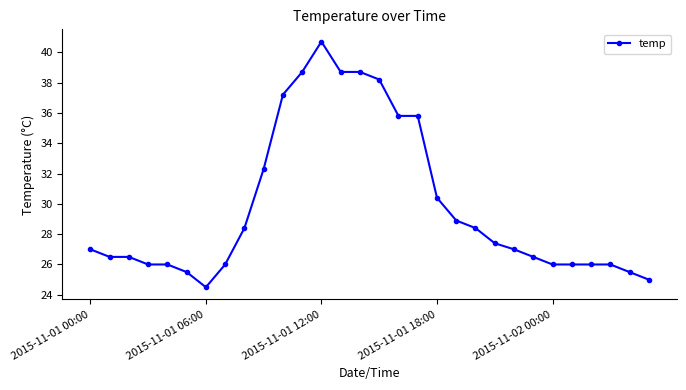

What is the maximum value shown in the chart?

40.7